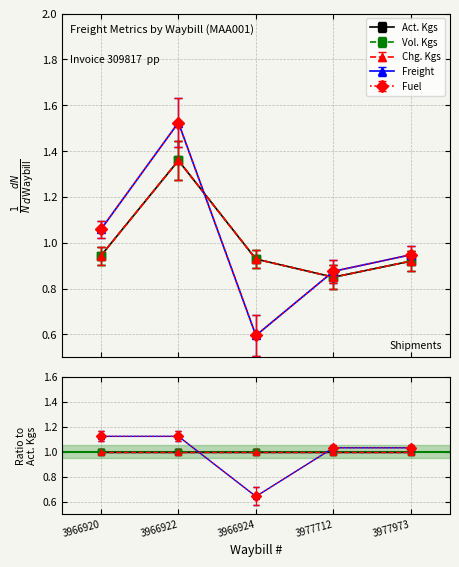

What is the difference between the highest and lowest values at 3966920?

0.1